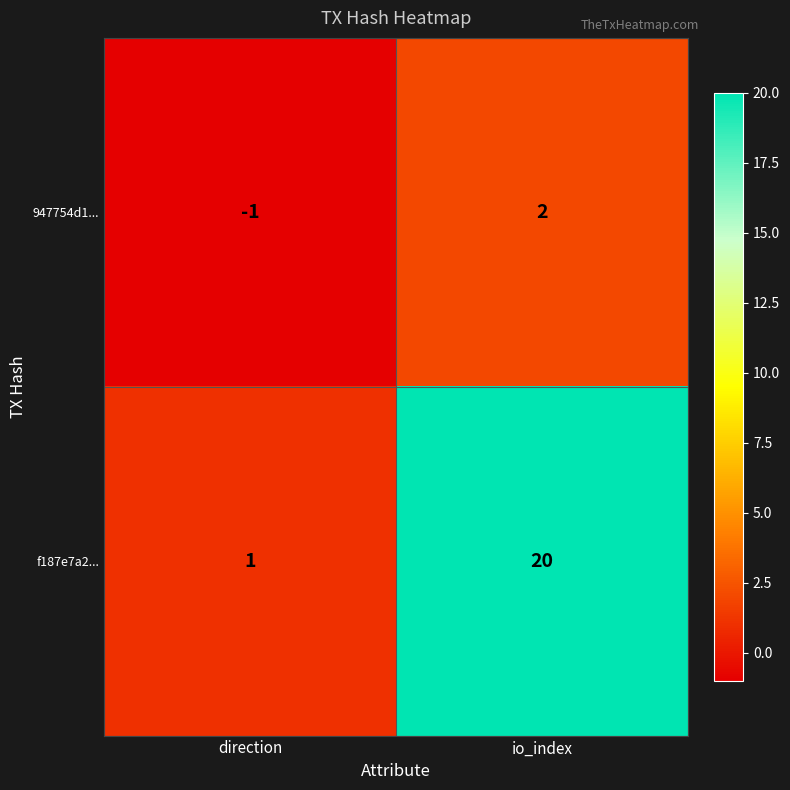

Reading left to right, list all the values displayed in this chart.

947754d1...: direction=-1	io_index=2
f187e7a2...: direction=1	io_index=20